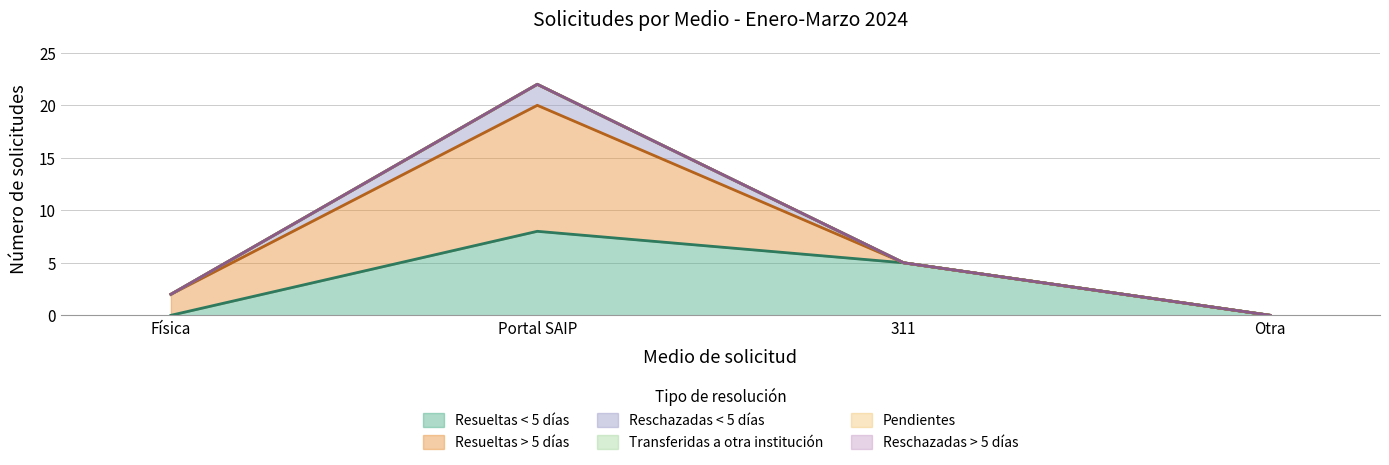

What is the spread (max minus min) of values at Portal SAIP?

12